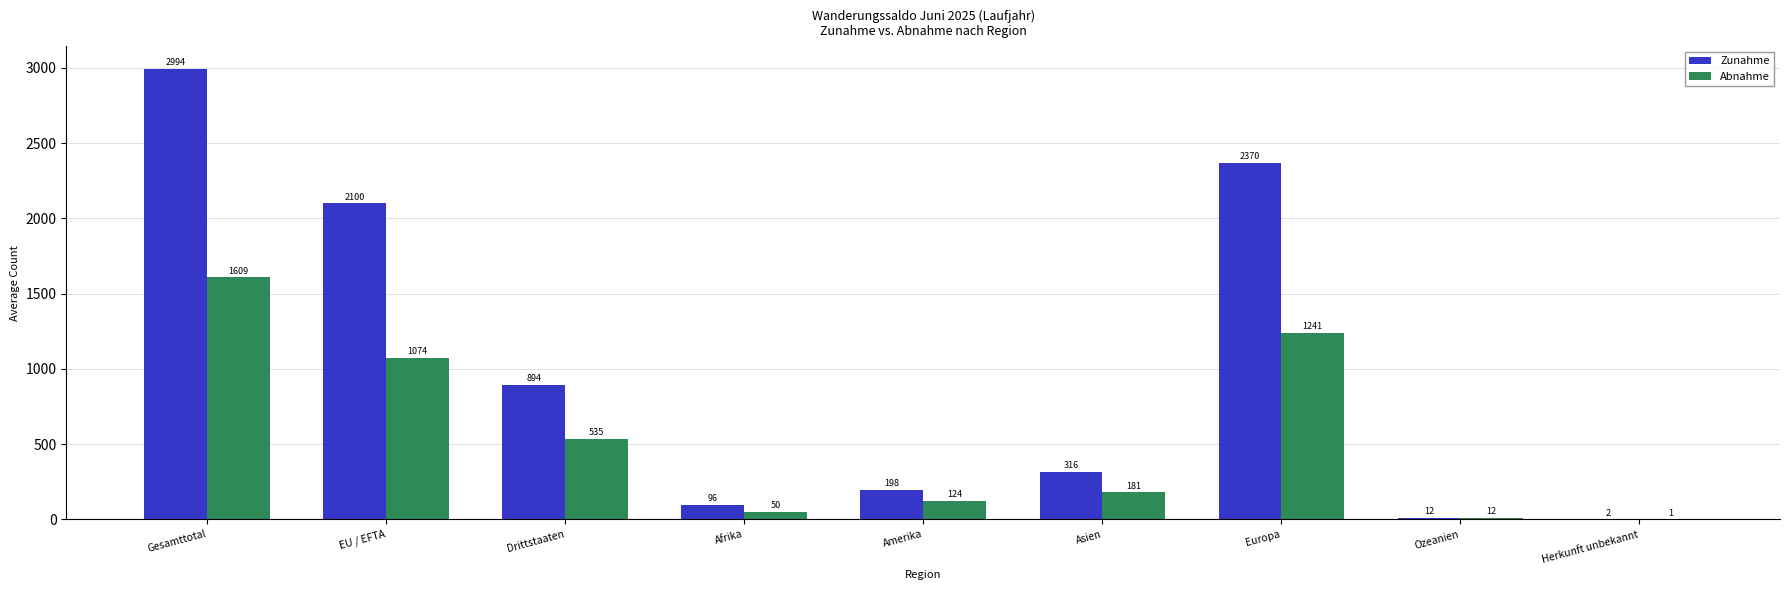

Is it true that Abnahme equals 1241 at Europa?

True